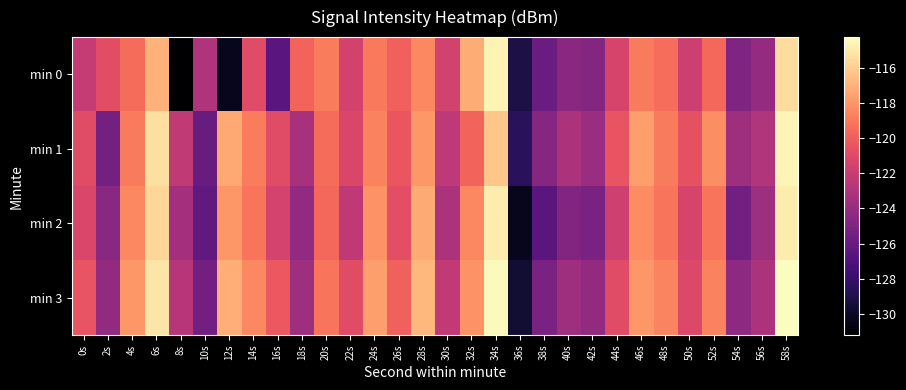

Rank the series by their average value, from lowest to highest.

min 0, min 2, min 1, min 3